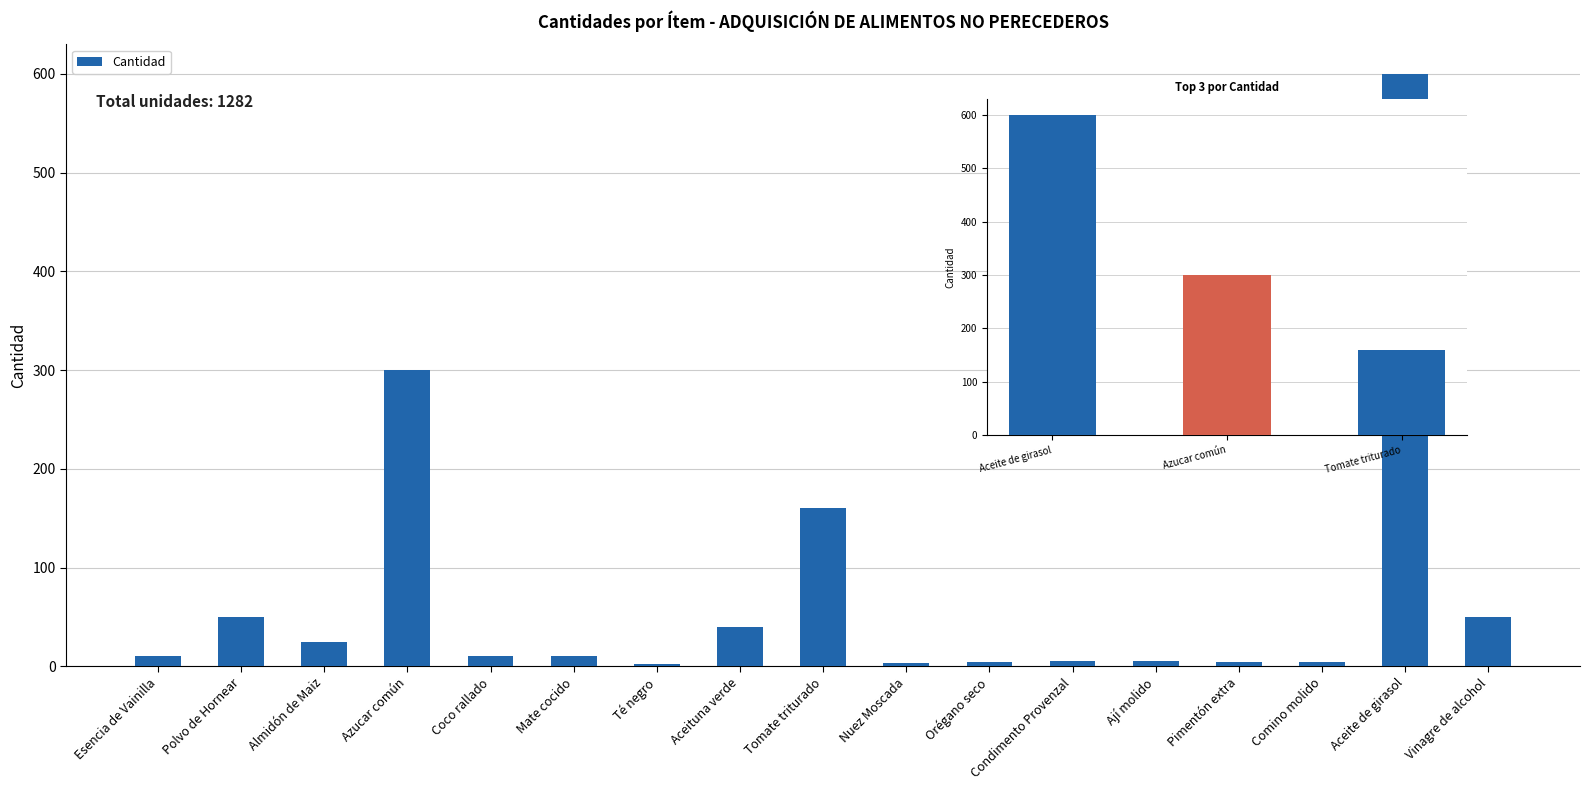

Between Comino molido and Aceite de girasol, which is larger?

Aceite de girasol